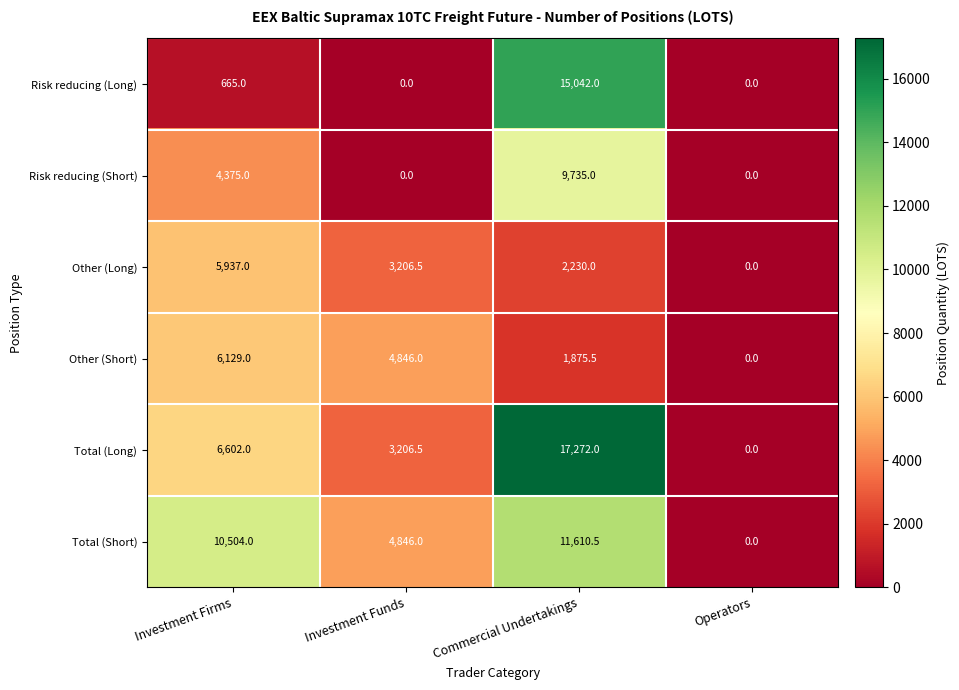

What is the approximate value of Total (Long) at Investment Firms?

6602.0